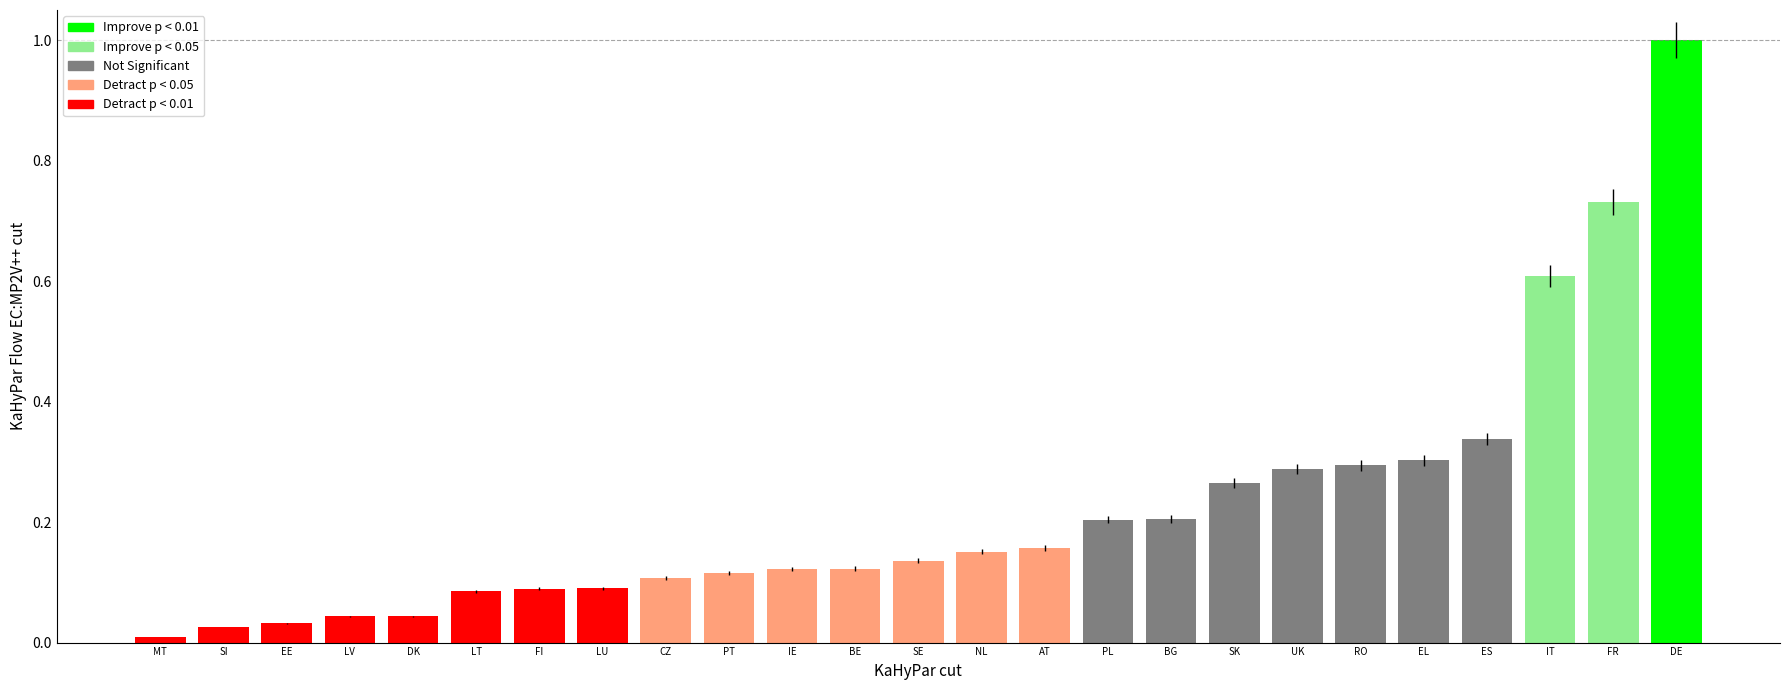

How many categories are shown in the chart?

25